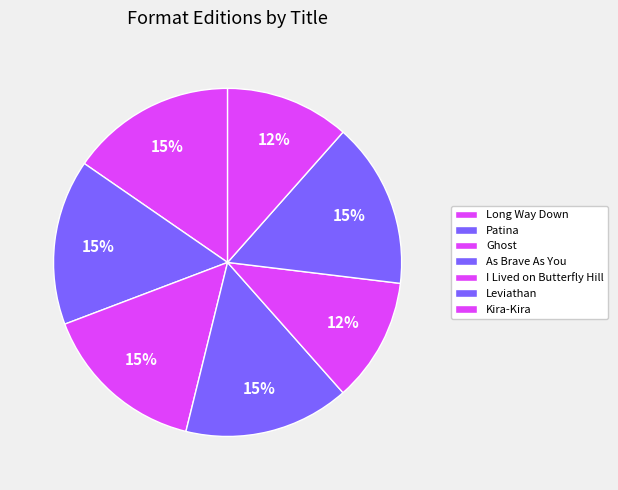

How many slices are in this pie chart?

7